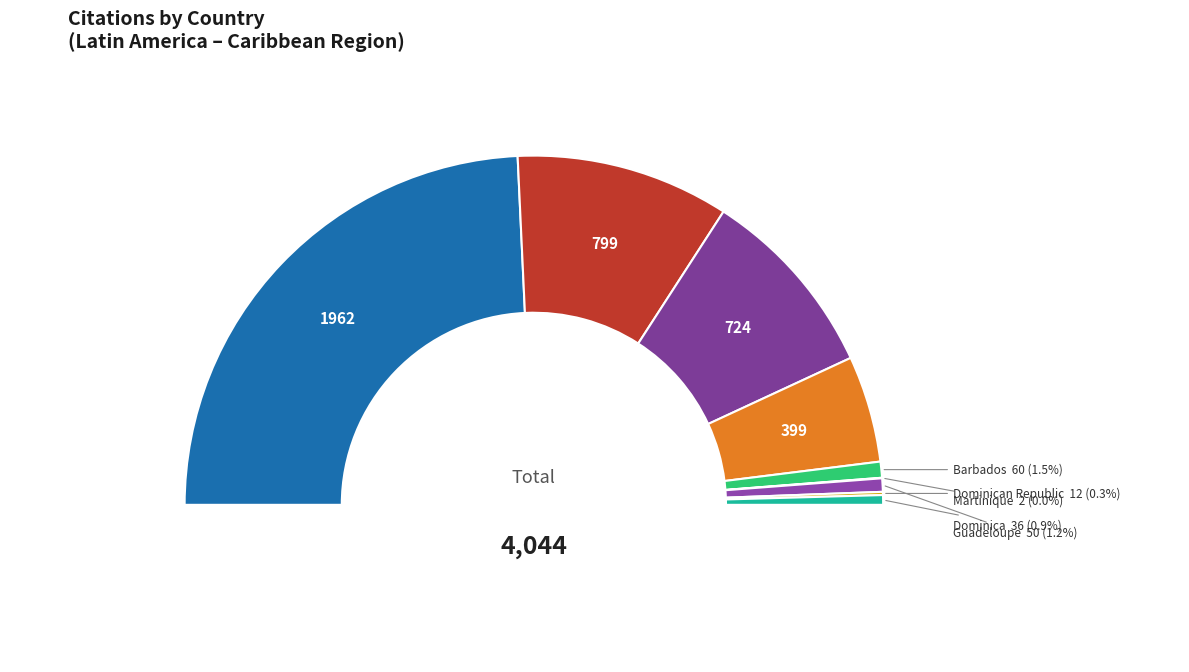

Combined, do Martinique and Puerto Rico account for over 50%?

No